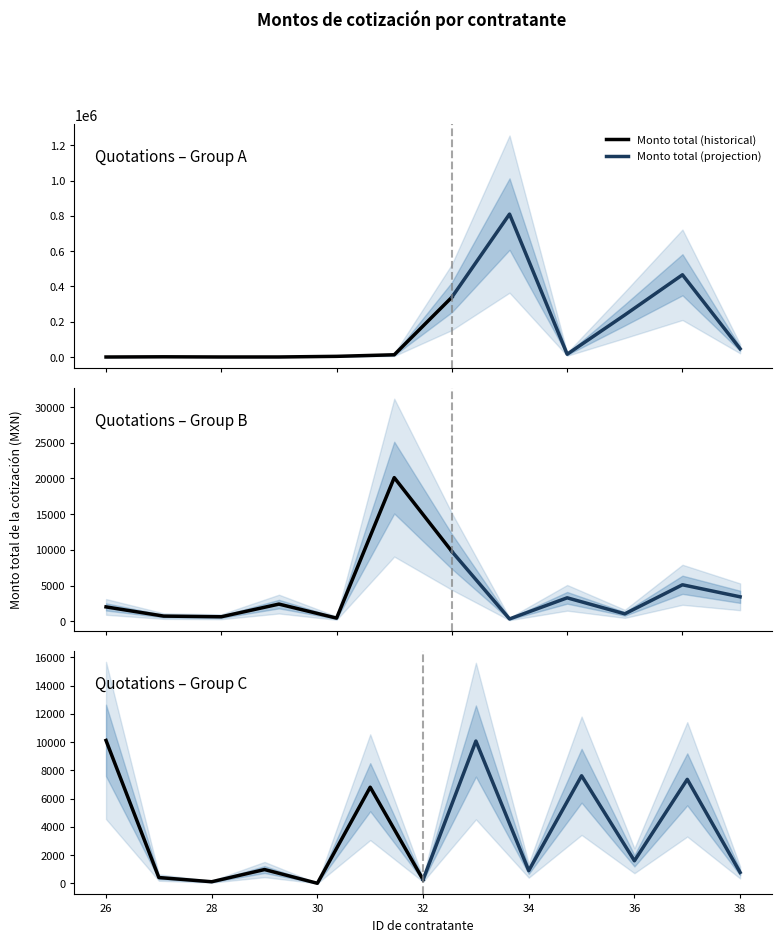

What is the value of the Monto total (historical) point at the 7th from the left?

262.0